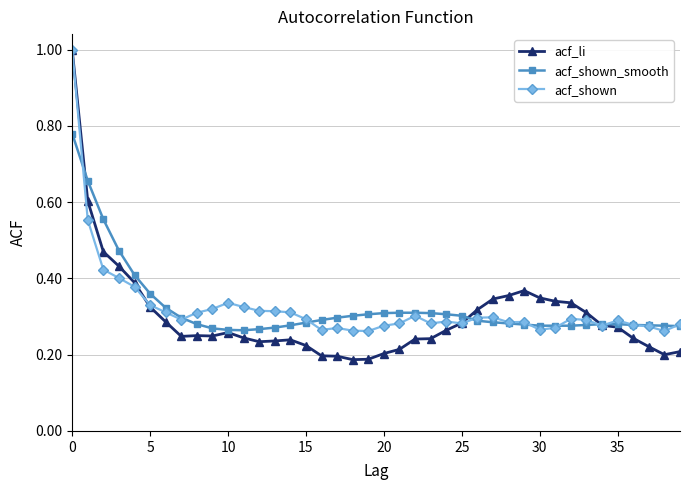

At how many categories does at least one series exceed 0?

40